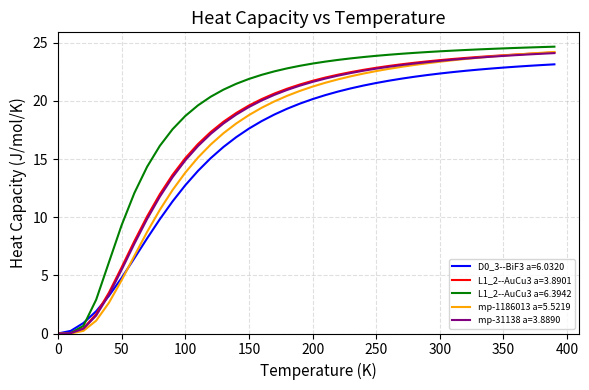

How many lines are shown in the chart?

5